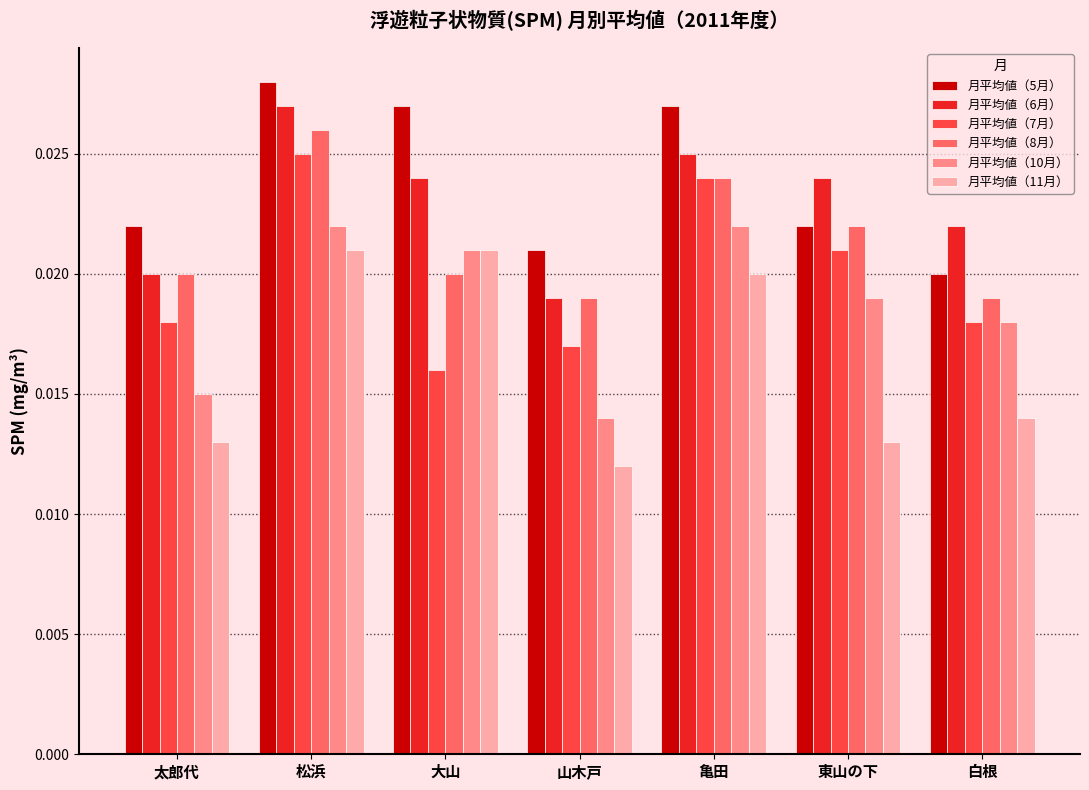

Where is 月平均値（11月） nearest to the value 0?

山木戸